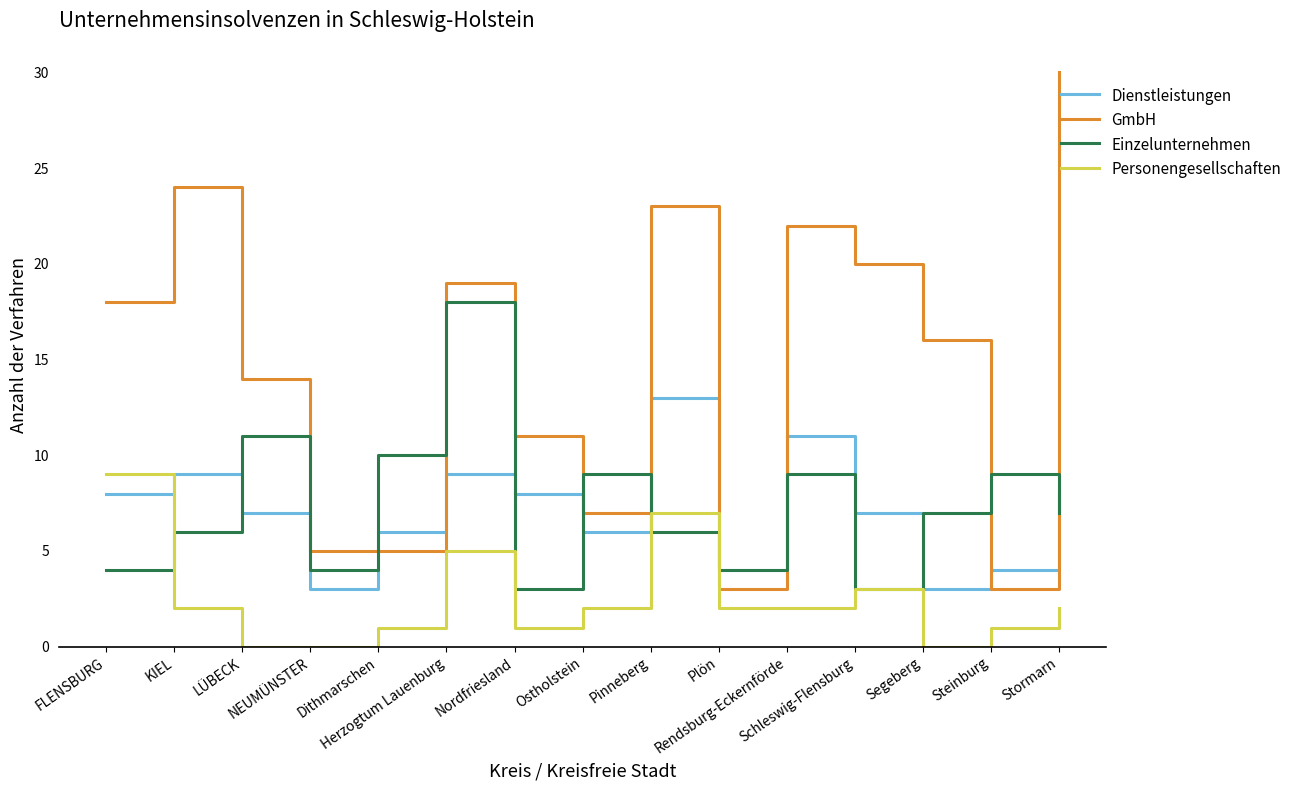

What is the highest value of the Einzelunternehmen series?

18